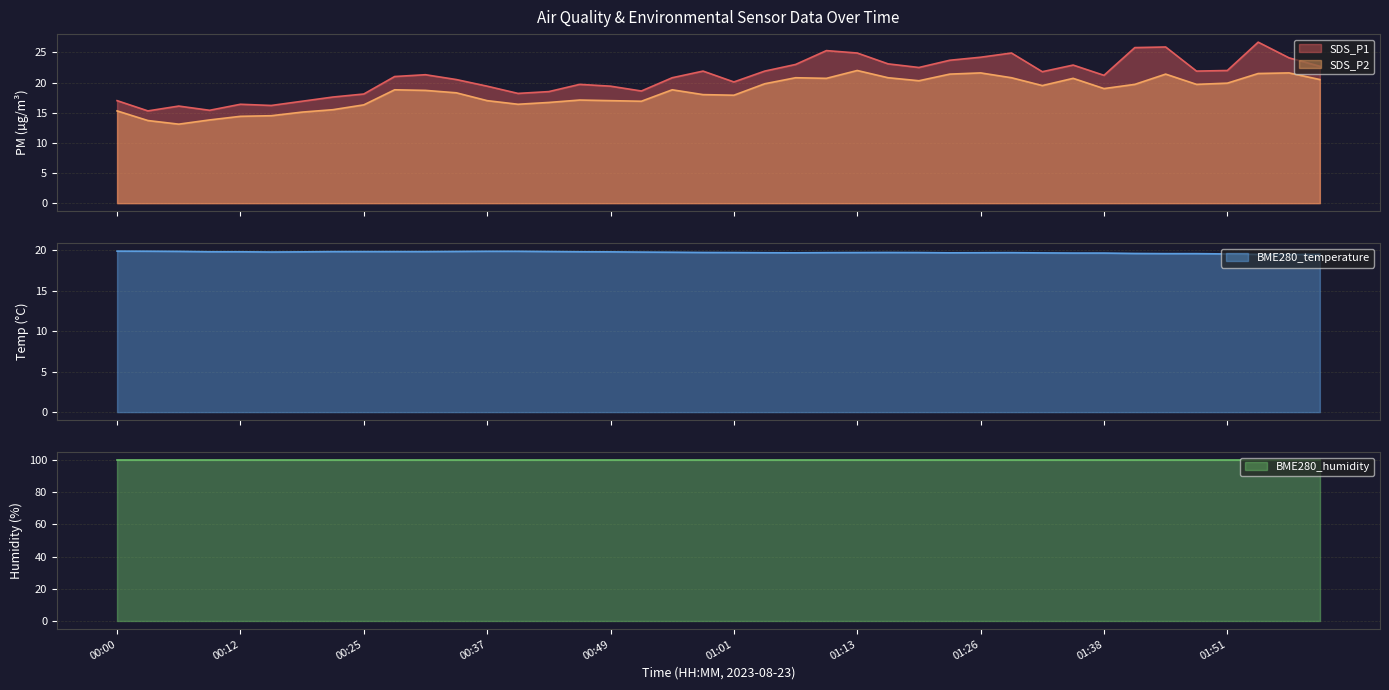

Which series has the largest range (max minus min)?

SDS_P1